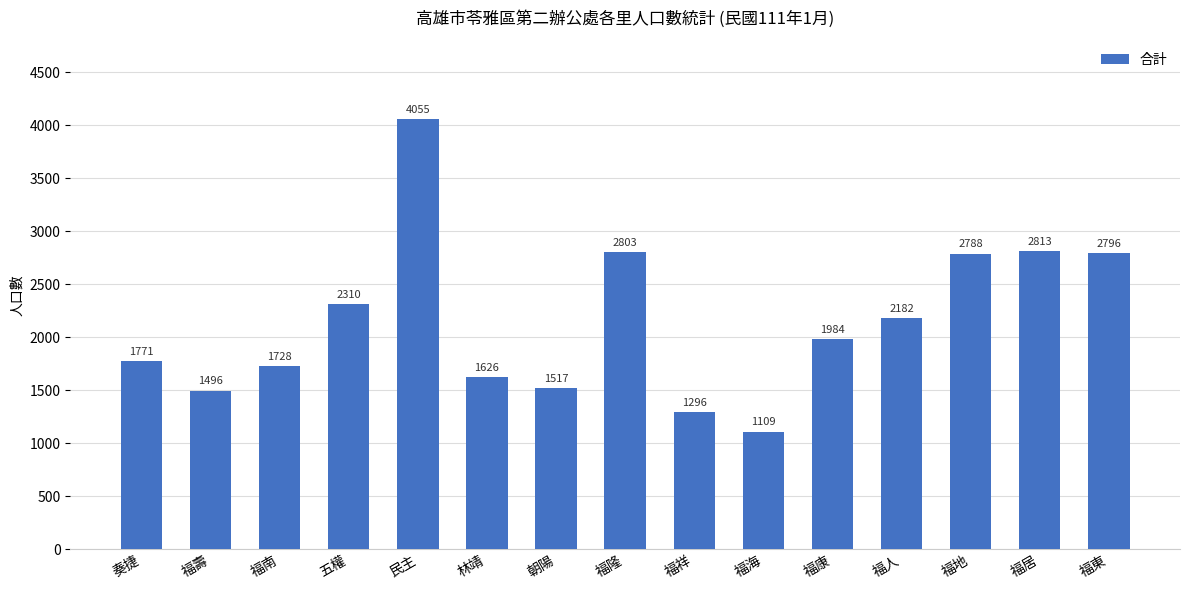

What position from the left is 福人?

12